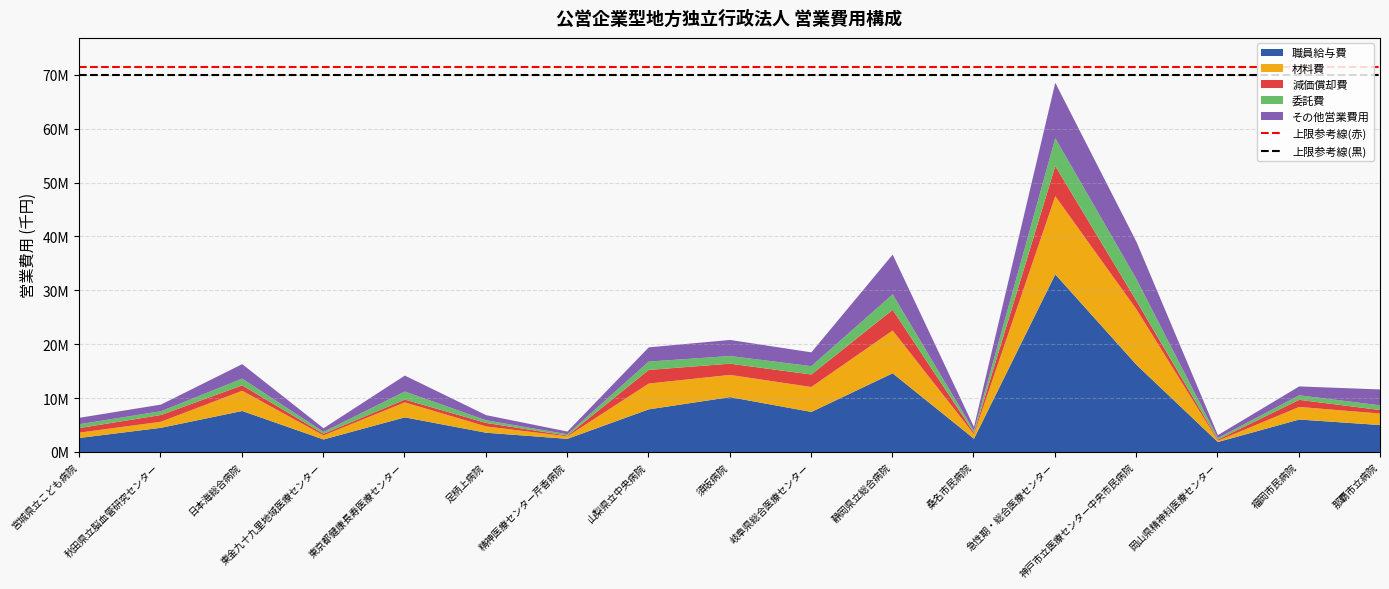

The value of 上限参考線(赤) at 秋田県立脳血管研究センター is 18837951.6. True or false?

False